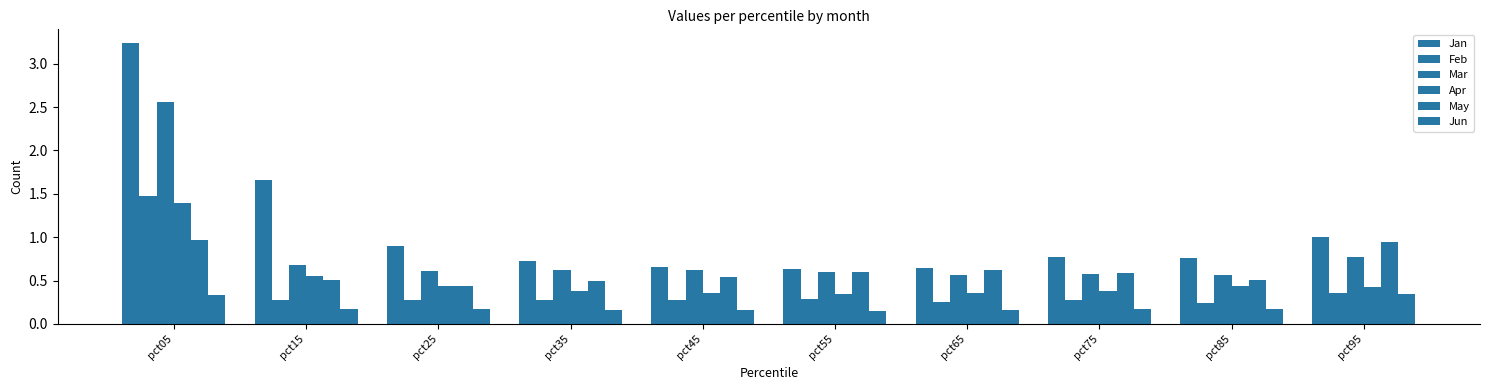

How many groups of bars are there?

10